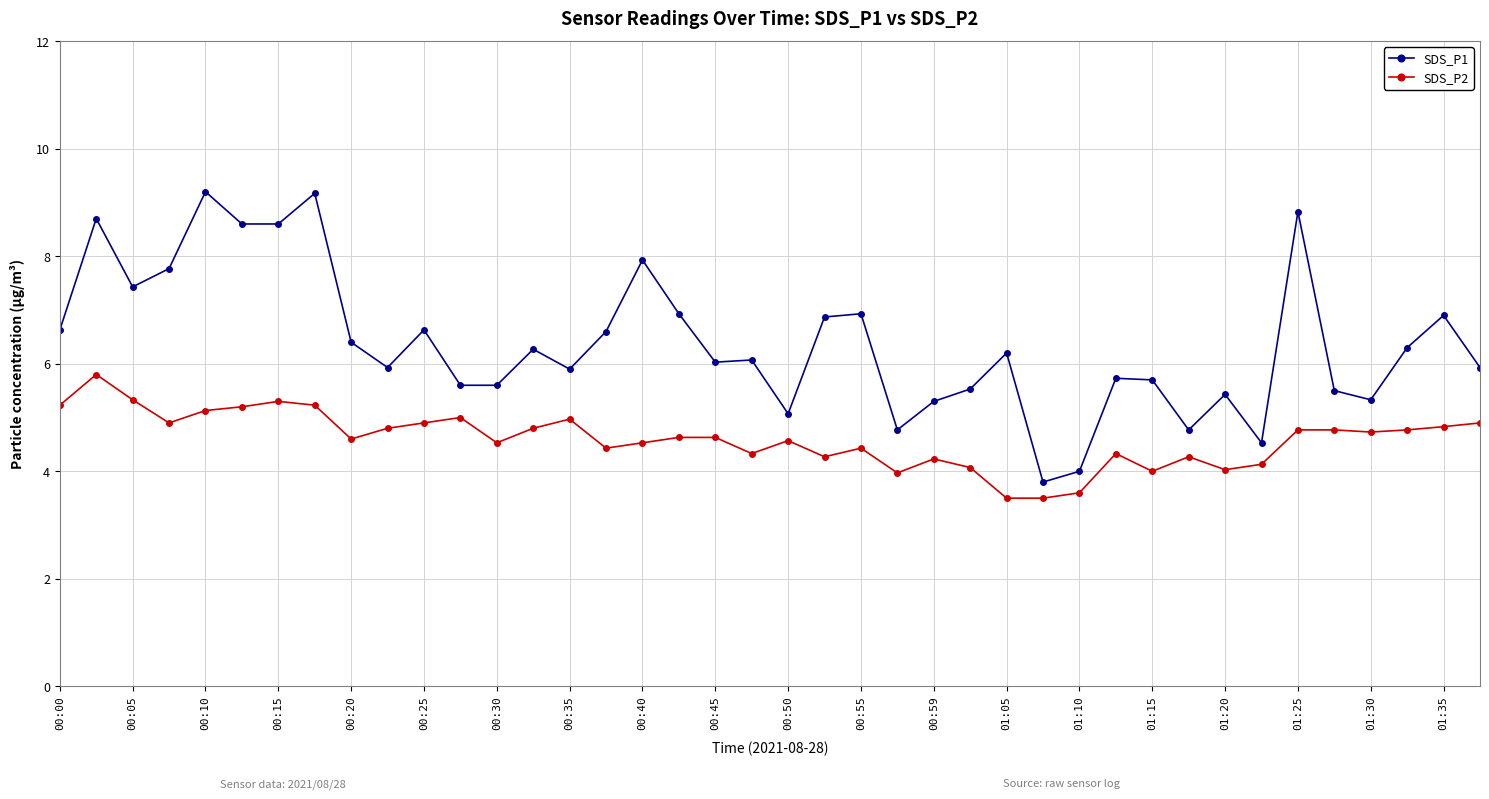

Is this an area chart (filled region under the line)?

No